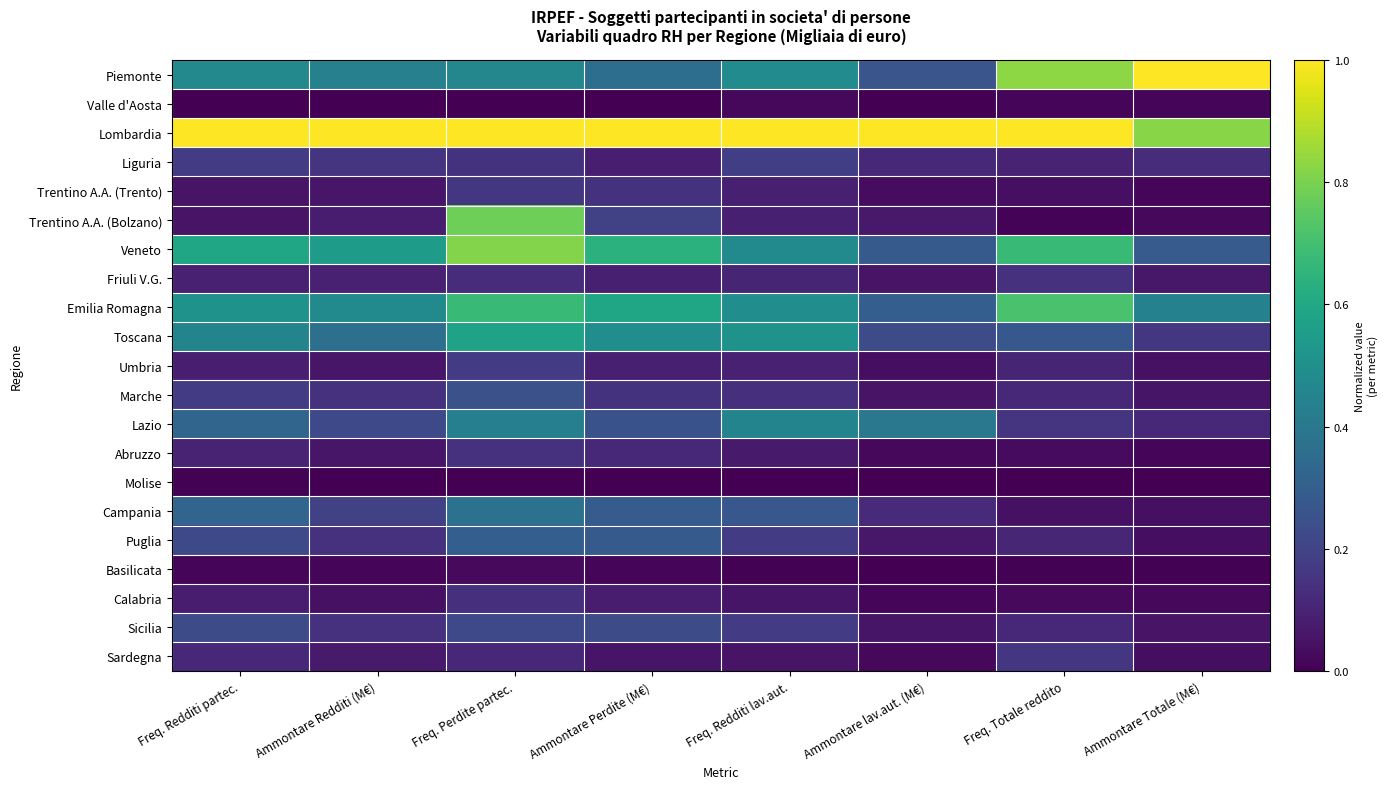

Rank the series at Ammontare Totale (M€) from lowest to highest value.

Molise, Basilicata, Valle d'Aosta, Trentino A.A. (Trento), Abruzzo, Trentino A.A. (Bolzano), Calabria, Sardegna, Puglia, Campania, Umbria, Sicilia, Marche, Friuli V.G., Lazio, Liguria, Toscana, Veneto, Emilia Romagna, Lombardia, Piemonte